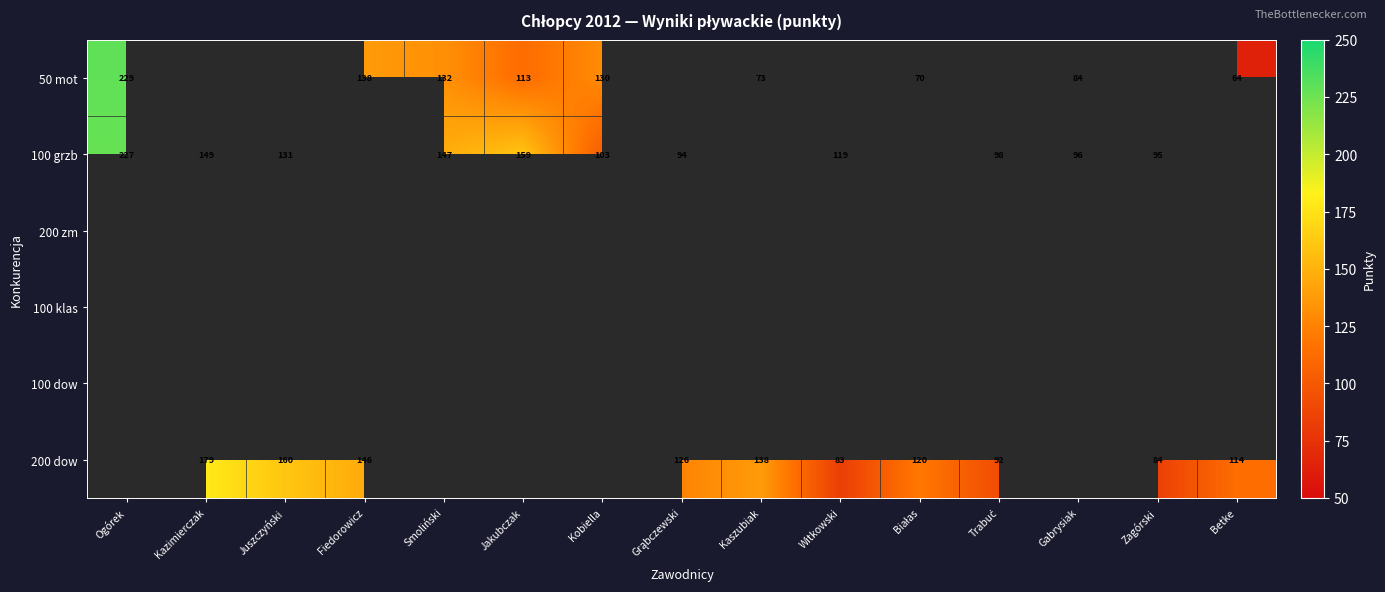

The value of 100 grzb at Kobiella is 103. True or false?

True